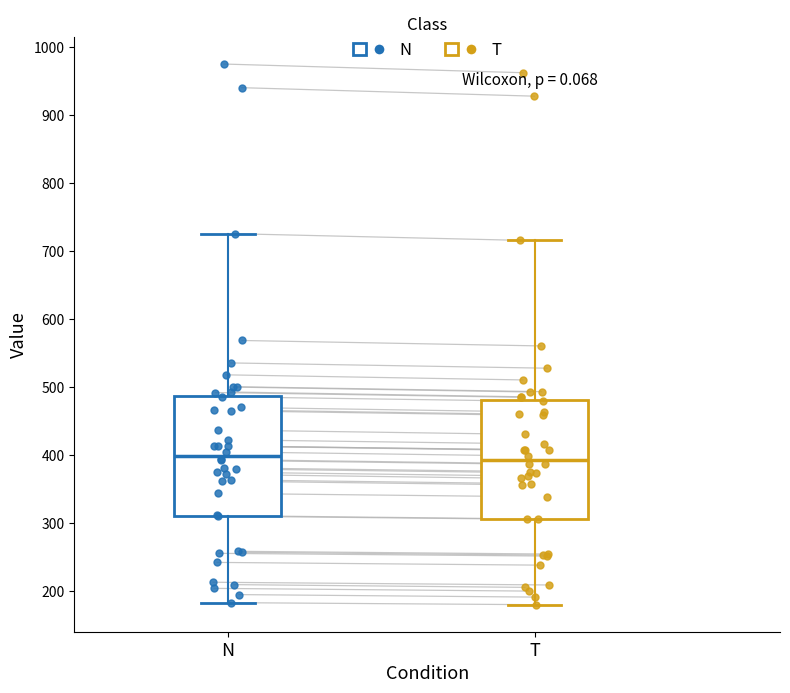

Reading left to right, transcribe this box plot: for each box, give where its median line is, the range the box spans, and where its two whiskers end, as read against the y-axis. The values are not printed on the chart, so give them approximately, as read against the axis.

N: median 400, box 310 to 490, whiskers 180 to 730
T: median 390, box 310 to 480, whiskers 180 to 720